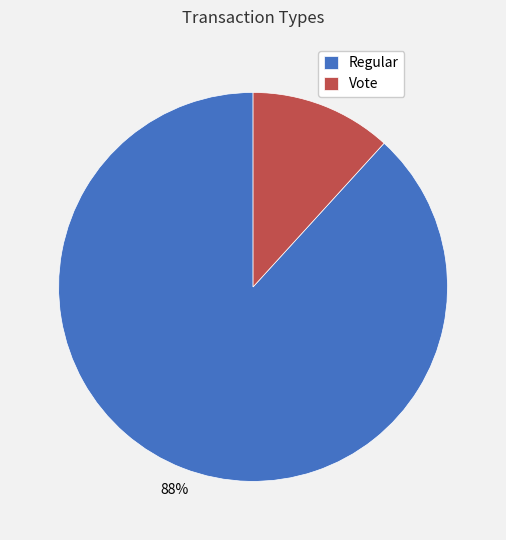

Between Regular and Vote, which is larger?

Regular